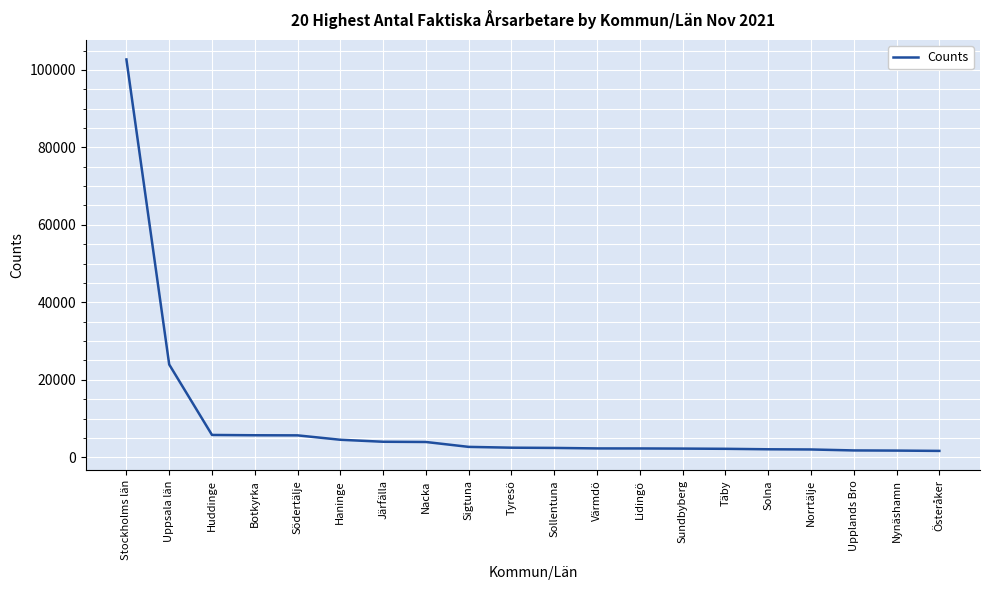

The value at Haninge is 4534. True or false?

True